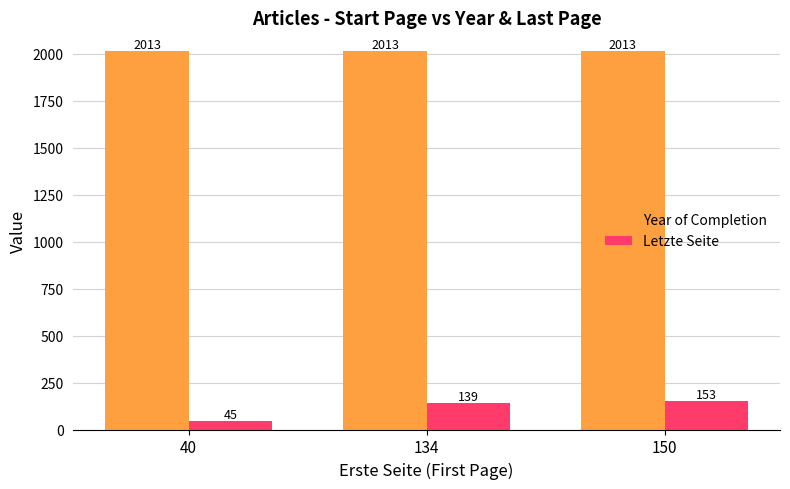

Does the chart contain any negative values?

No